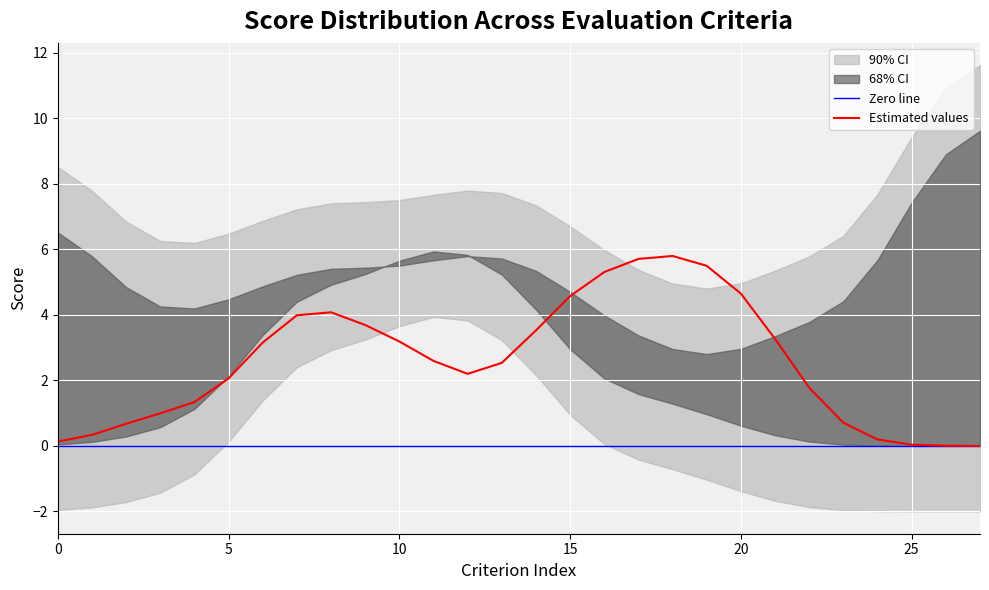

True or false: col_2_values has more than 1 interior local peaks.

True